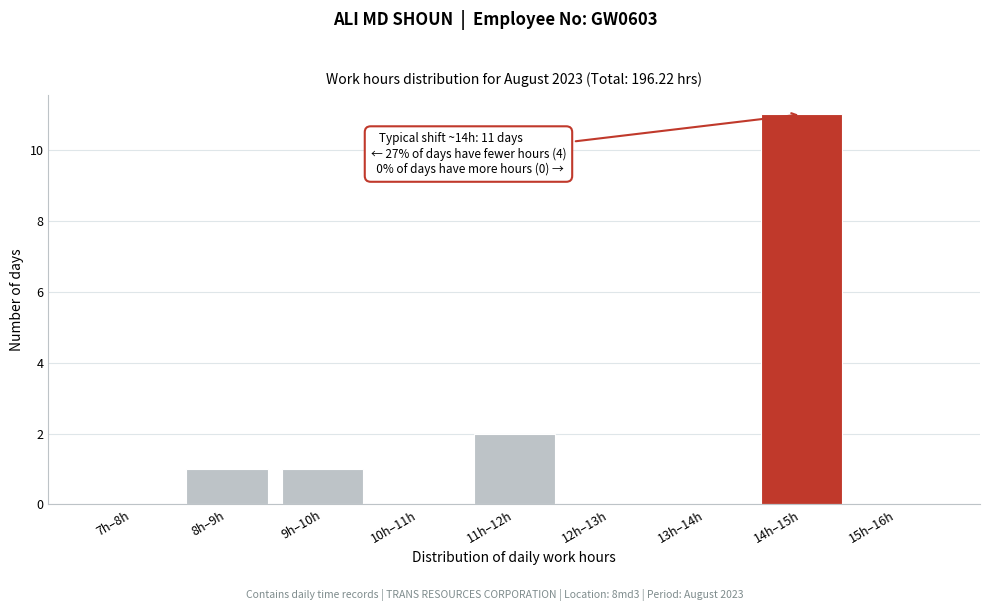

Reading left to right, extract all data points from this chart.

7h–8h=0	8h–9h=1	9h–10h=1	10h–11h=0	11h–12h=2	12h–13h=0	13h–14h=0	14h–15h=11	15h–16h=0